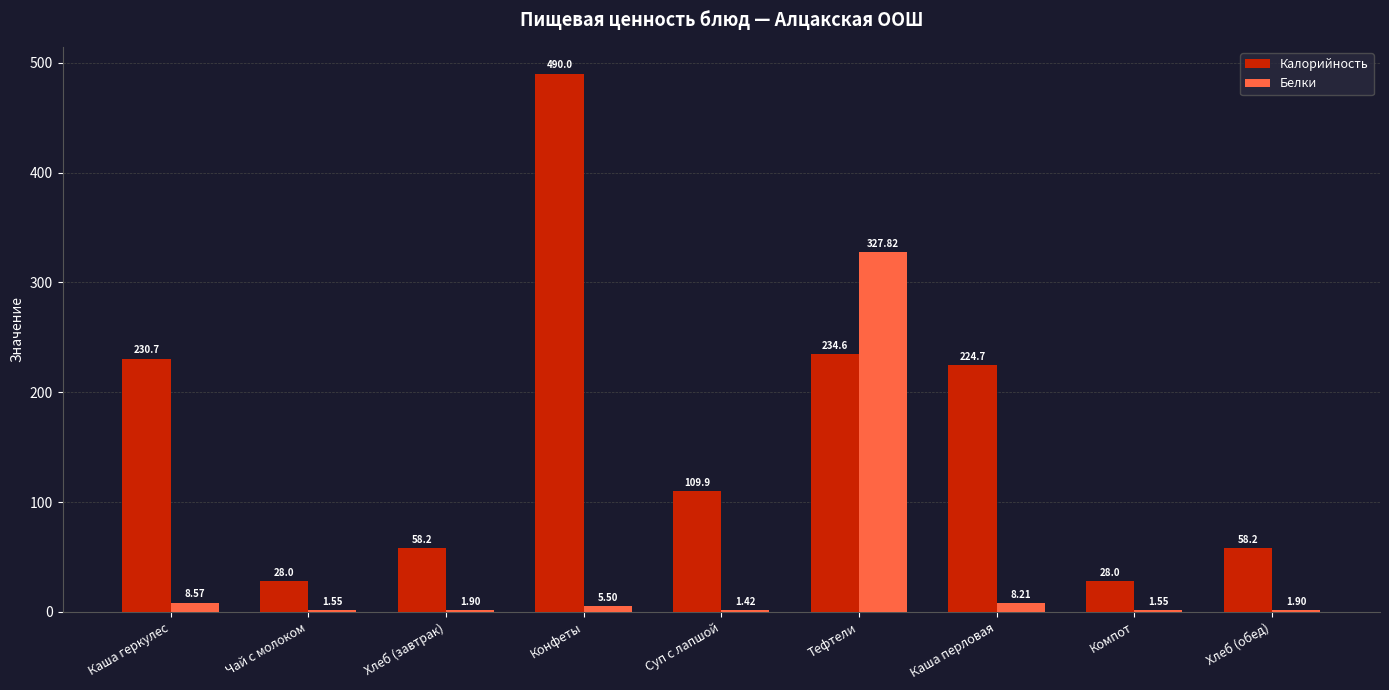

What is the sum of the Белки values at Хлеб (обед) and Каша геркулес?

10.5